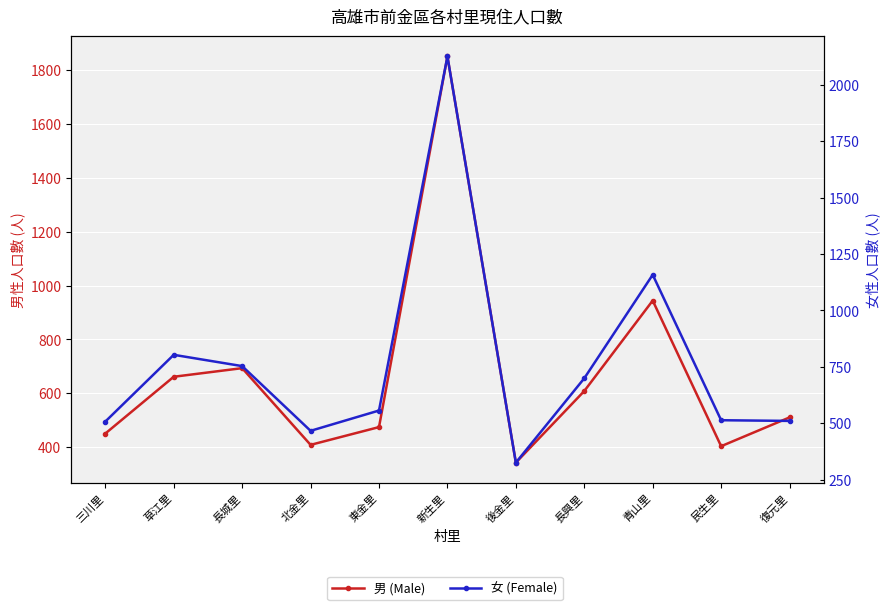

Reading left to right, transcribe all the data shown in this chart.

男 (Male): 450	661	693	408	474	1851	342	608	944	403	510
女 (Female): 507	803	753	466	556	2126	325	699	1158	513	510